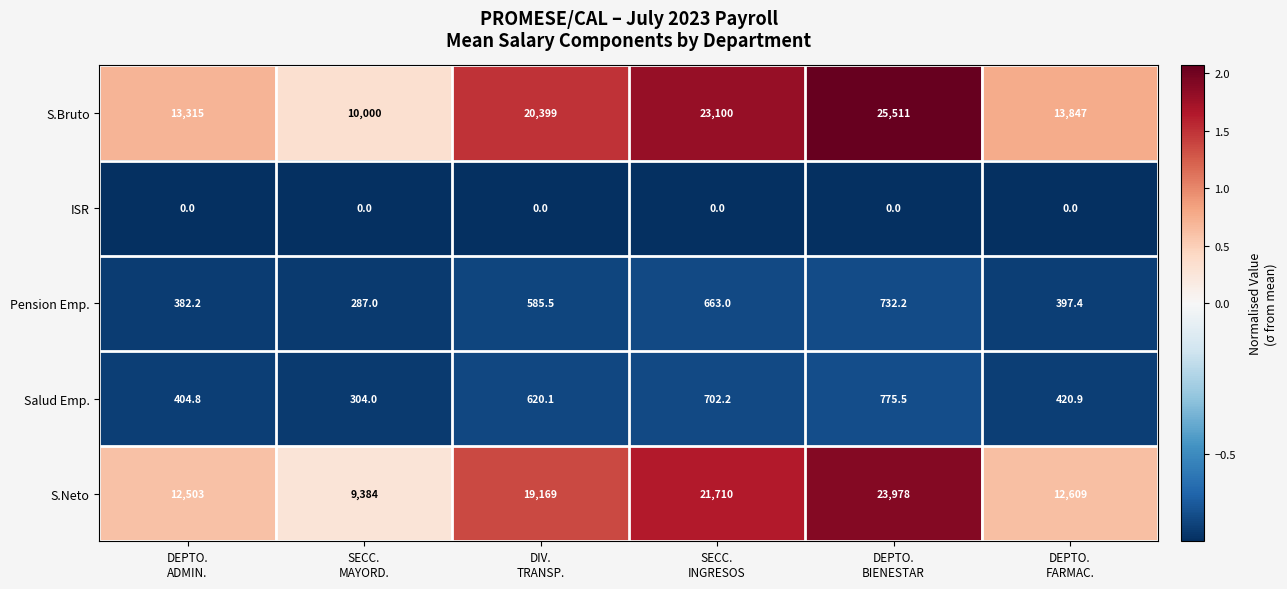

What is the maximum value for Salud Emp.?

775.5